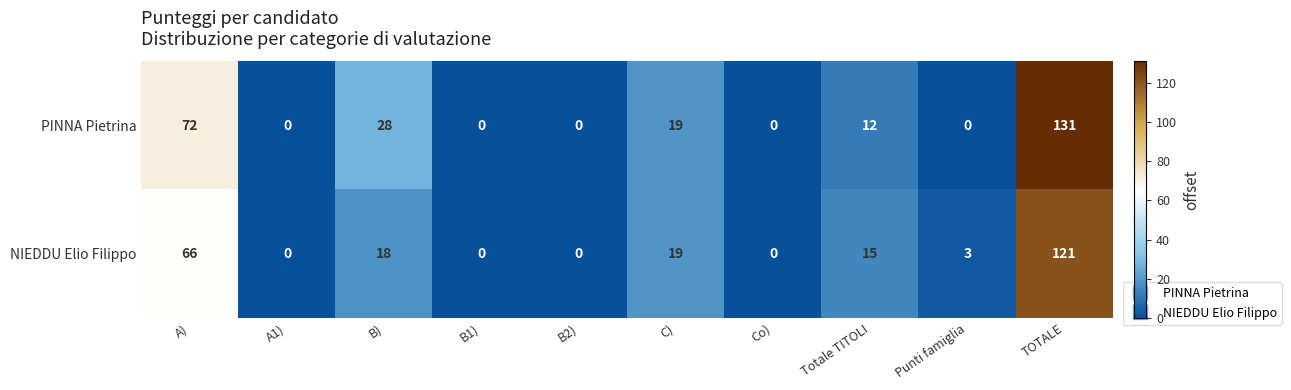

Which series has the largest total across all categories?

PINNA Pietrina